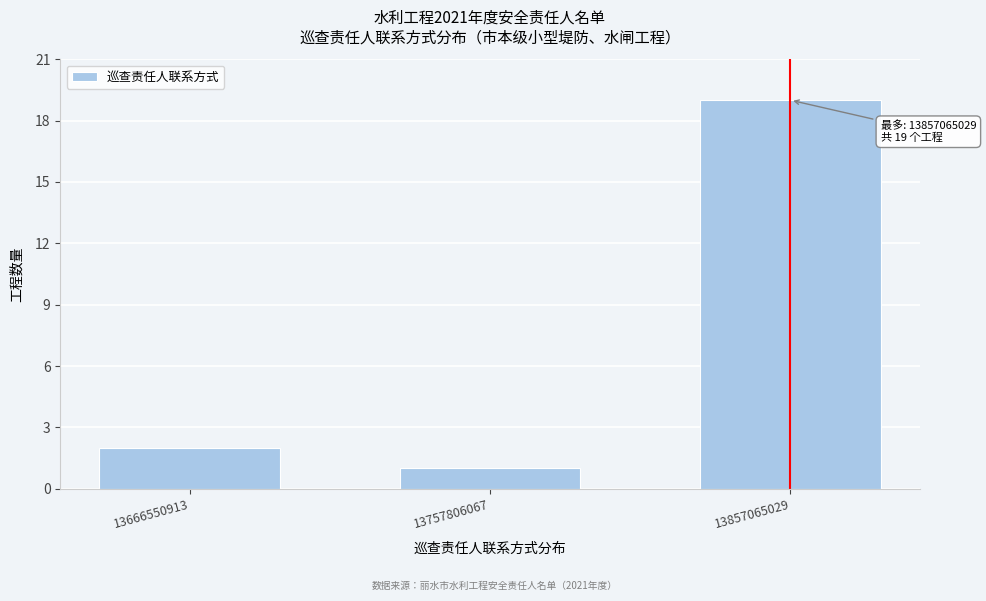

Reading left to right, what are all the values shown in this chart?

2	1	19